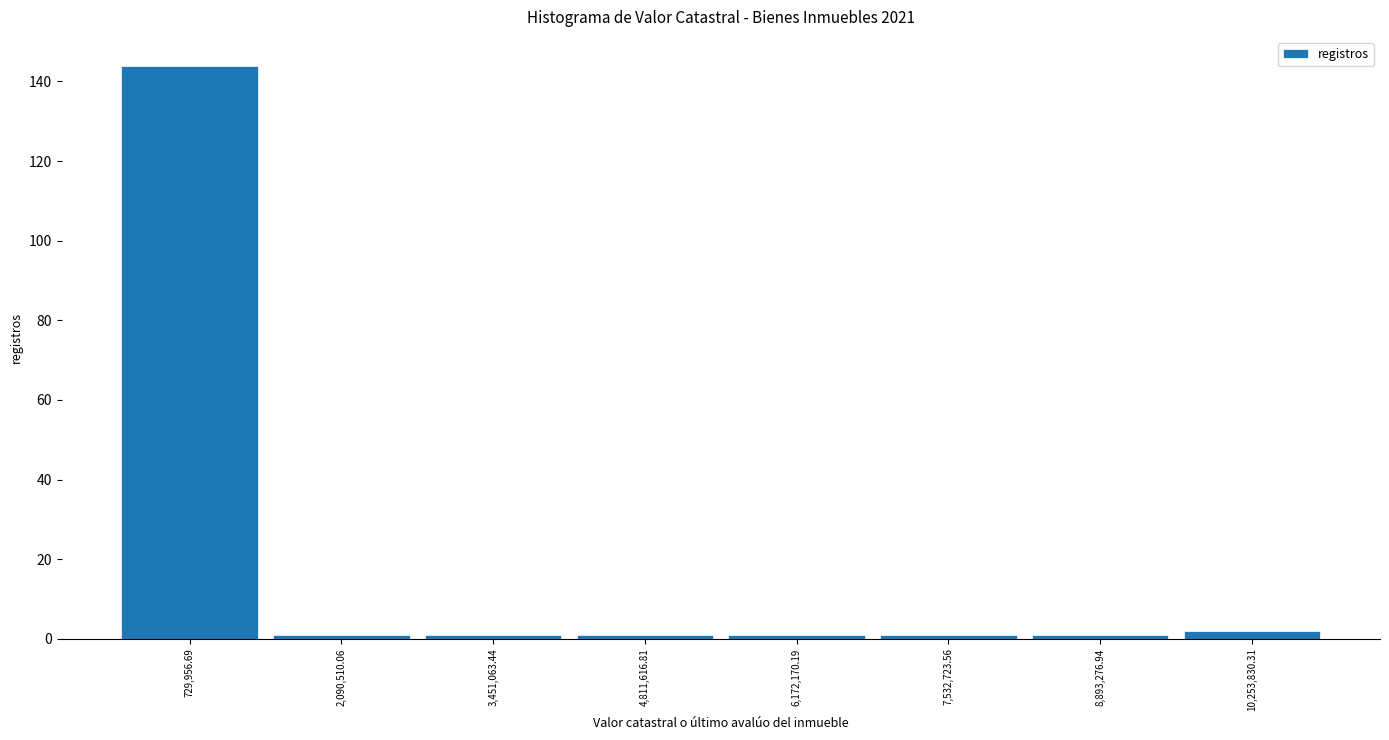

Reading left to right, list every bar in this chart as the range it spans on the x-axis followed by its height. Neither the bar edges nor the heights are printed on the chart, so give them approximately, as read against the axes.

0 to 1400000: 144
1400000 to 2800000: under 2
2800000 to 4200000: under 2
4200000 to 5400000: under 2
5400000 to 6800000: under 2
6800000 to 8200000: under 2
8200000 to 9600000: under 2
9600000 to 11000000: 2